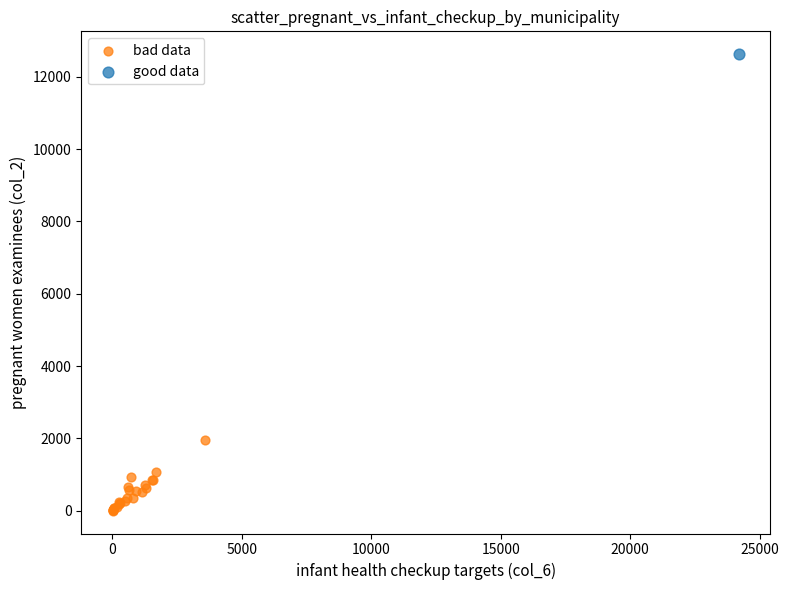

What are all the series names shown in the legend?

bad data, good data